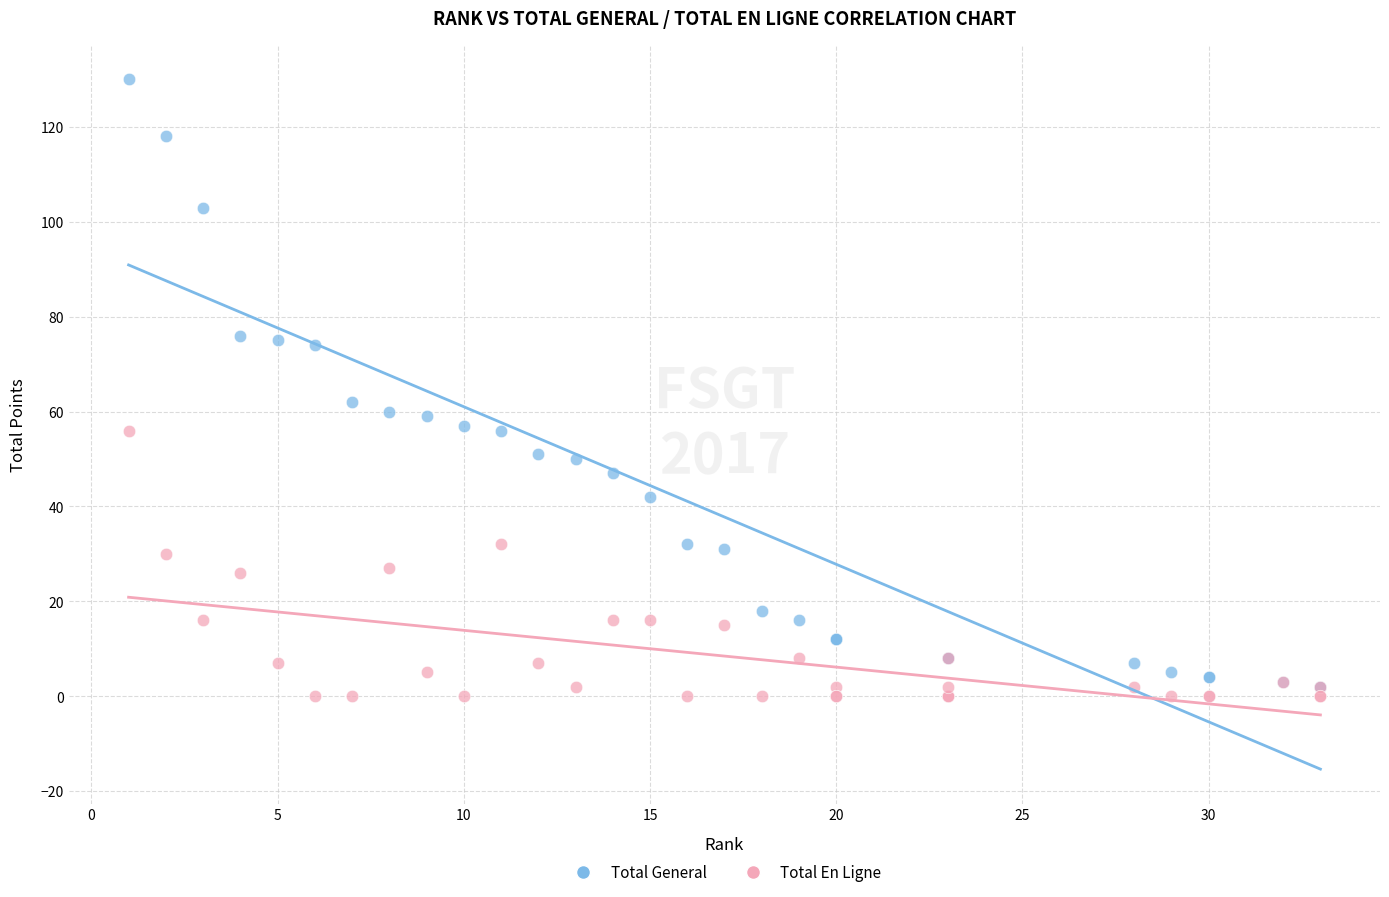

What are all the series names shown in the legend?

Total General, Total En Ligne